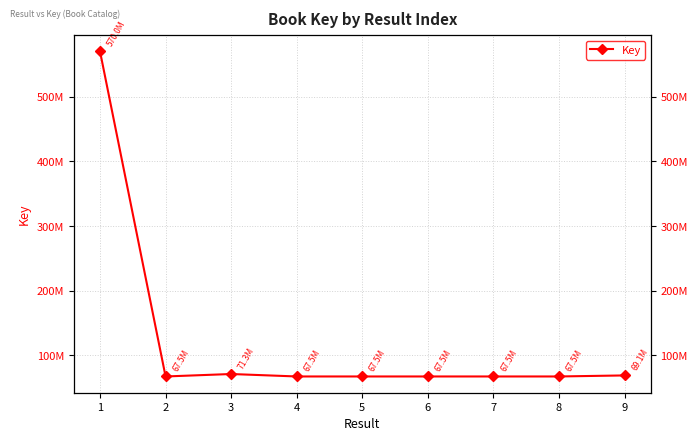

Reading right to left, transcribe all the data shown in this chart.

9=69081169	8=67472303	7=67472309	6=67472312	5=67472297	4=67472375	3=71263346	2=67472342	1=569960017